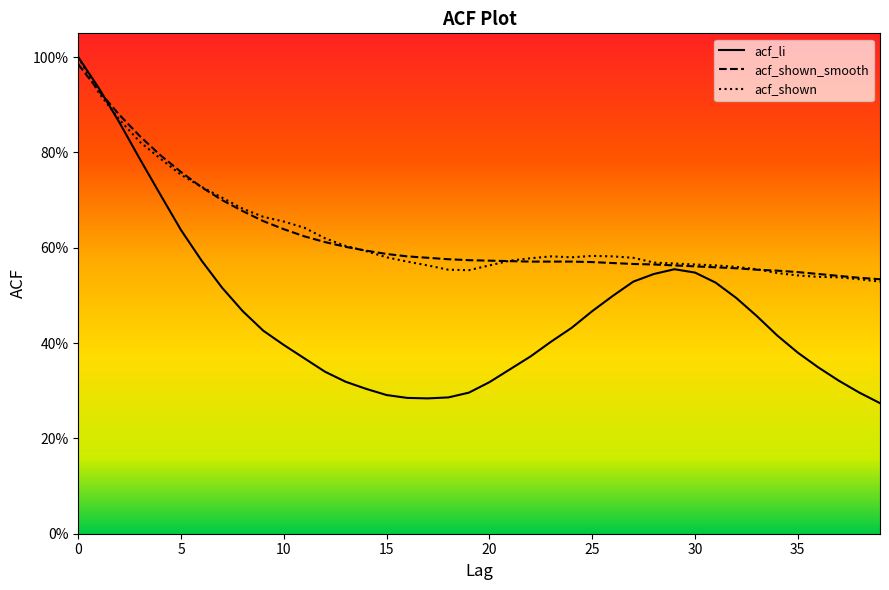

At which label is acf_shown closest to 0?

39